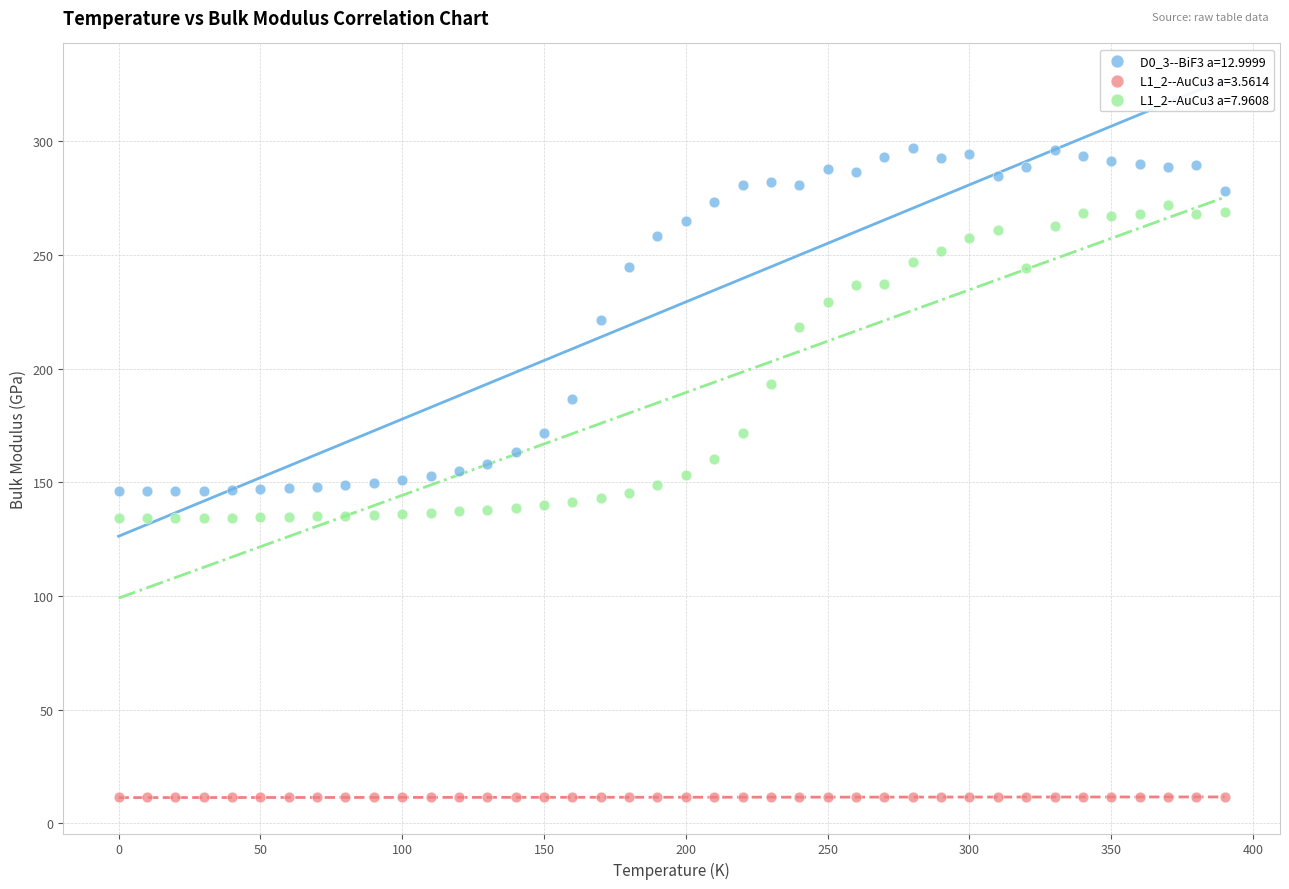

What are all the series names shown in the legend?

D0_3--BiF3 a=12.9999, L1_2--AuCu3 a=3.5614, L1_2--AuCu3 a=7.9608